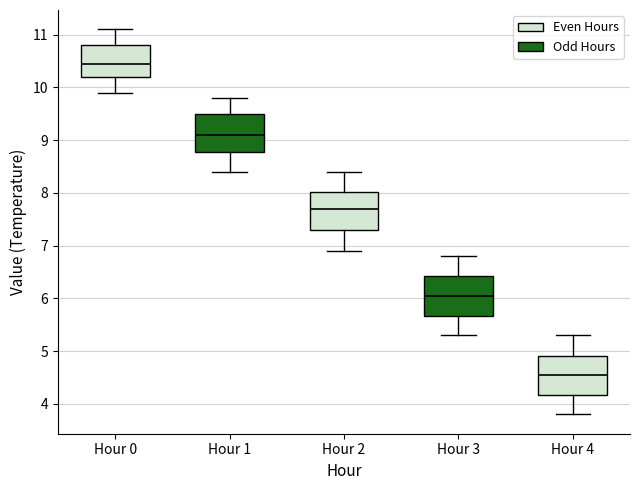

Where does the lower whisker of the box for Hour 2 end on the y-axis? The values are not printed on the chart, so give them approximately, as read against the axis.

6.9